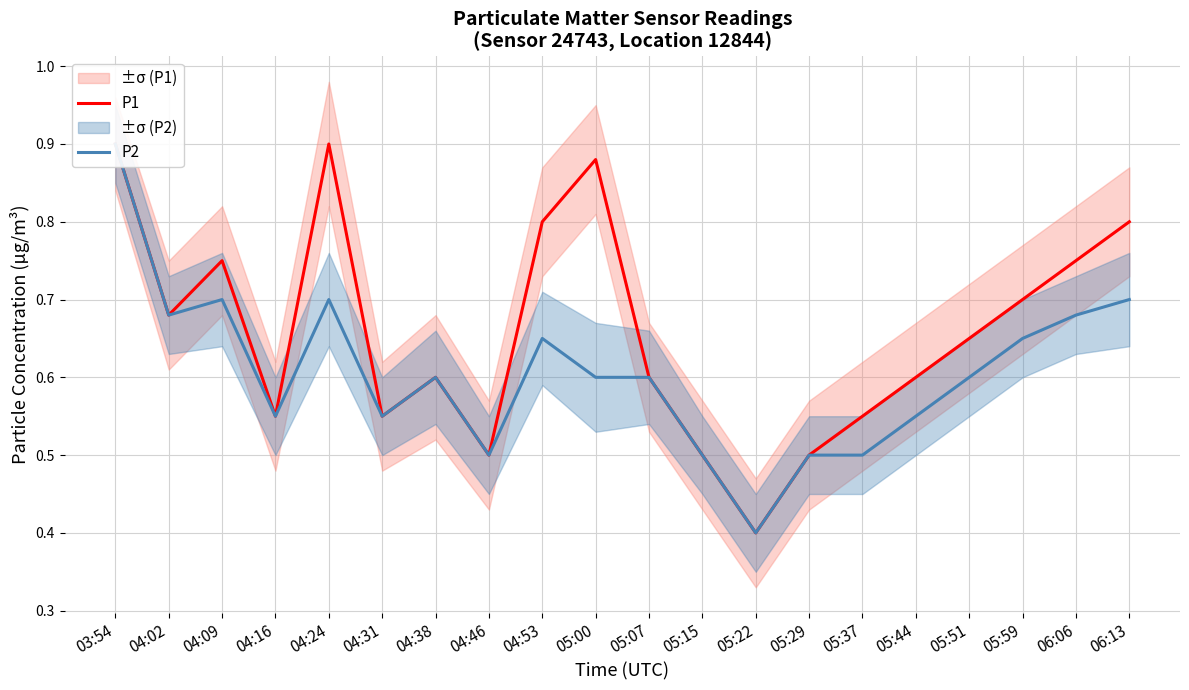

What is the difference between the second highest and minimum values in the P1 series?

0.5